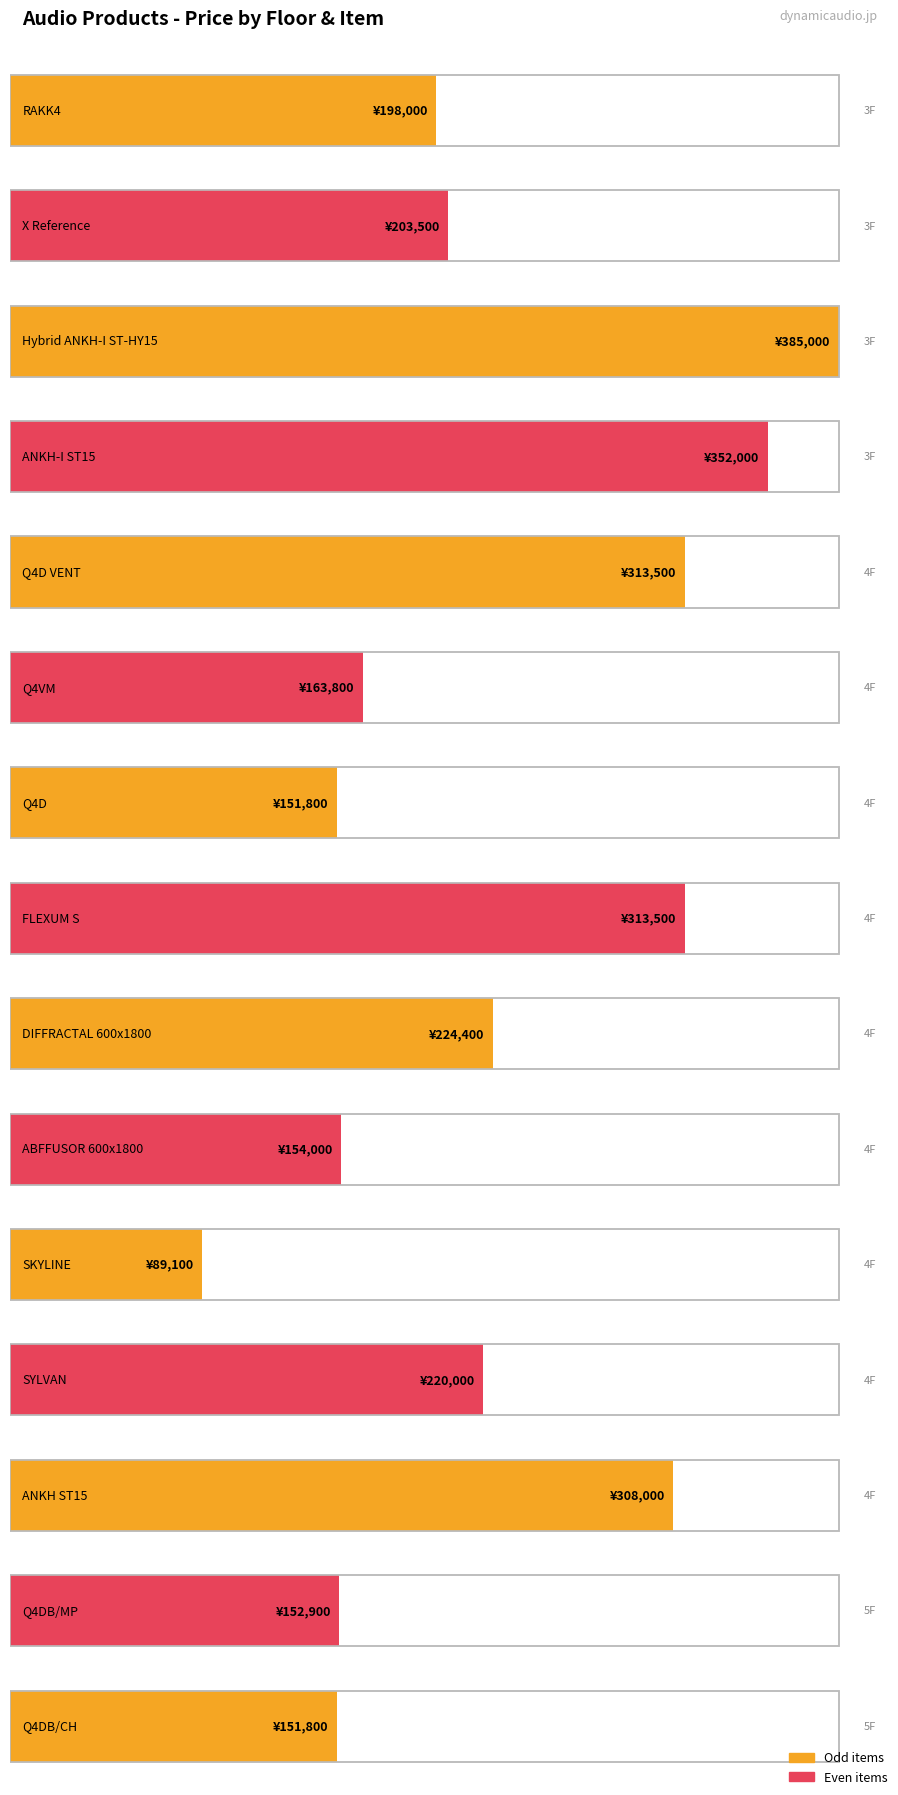

At how many categories does at least one series exceed 3557?

15